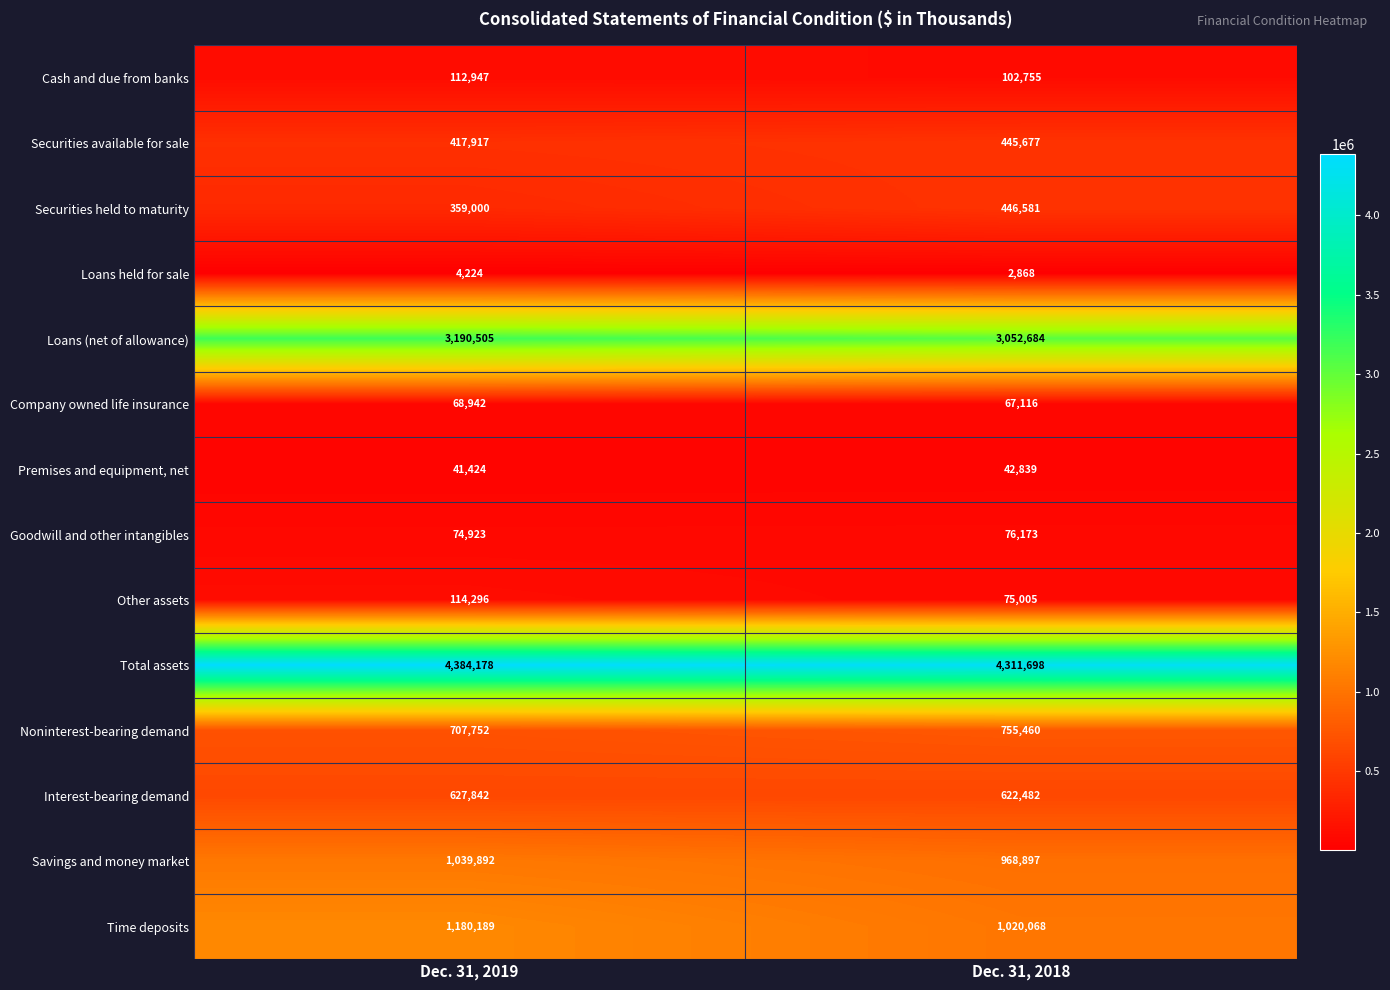

What is the difference between the Goodwill and other intangibles values at Dec. 31, 2019 and Dec. 31, 2018?

1250